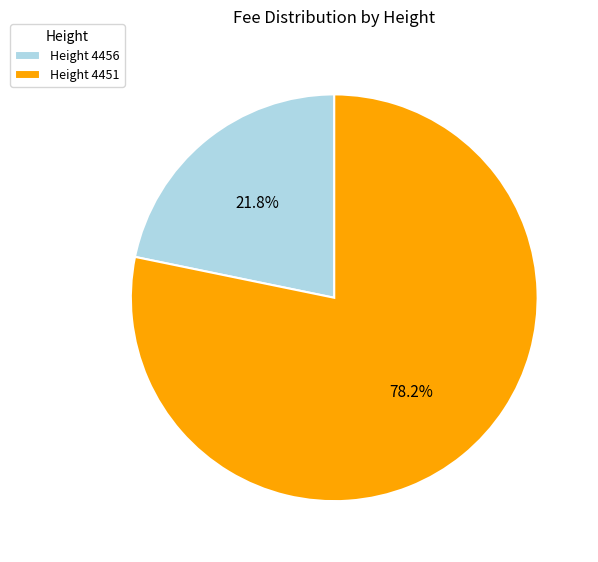

Is there any slice that represents more than half of the pie?

Yes